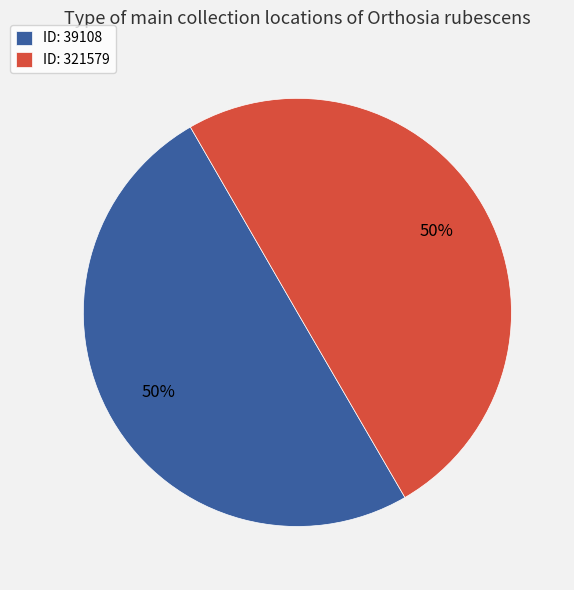

To the nearest percent, what percentage of the pie is ID: 39108?

50%